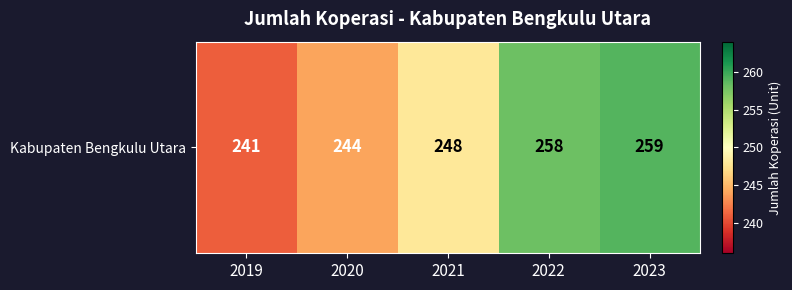

Which has a higher value, 2022 or 2021?

2022